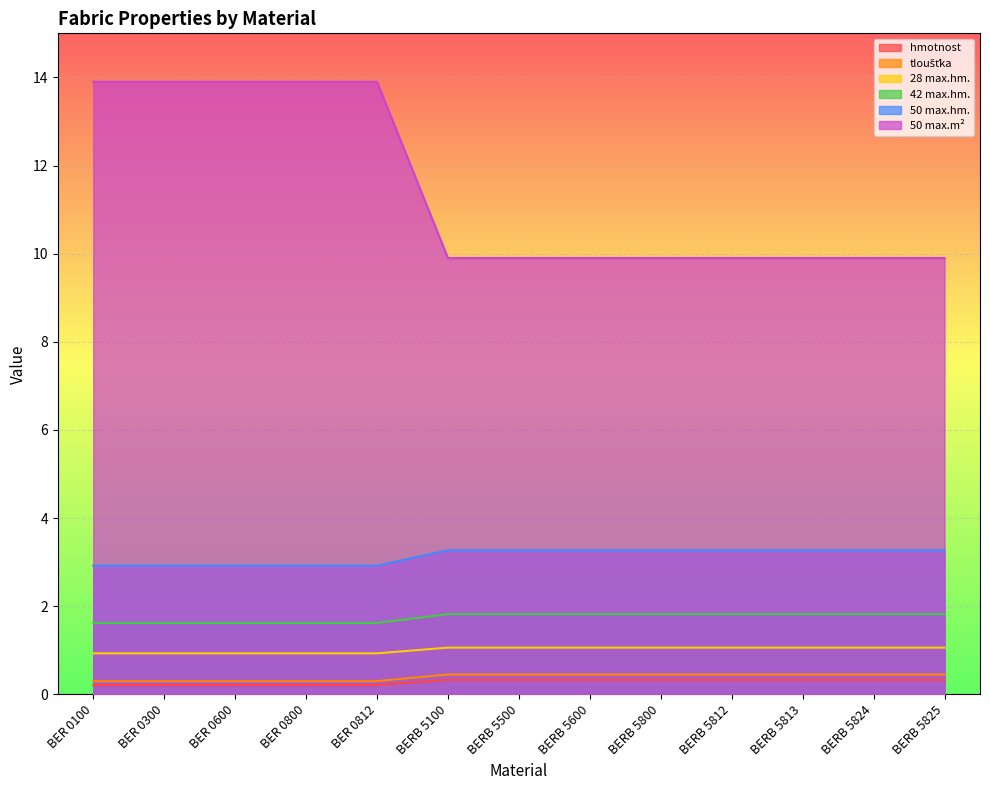

True or false: tloušťka and 50 max.m² intersect in this chart.

False